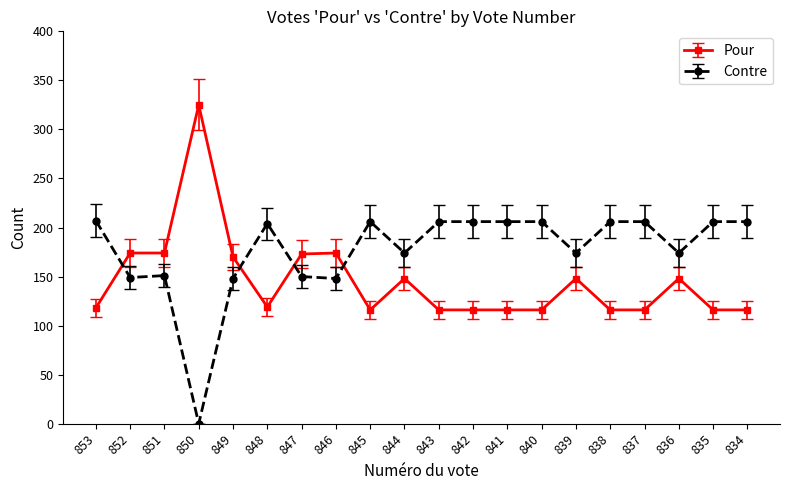

The value of Pour at 845 is 32. True or false?

False